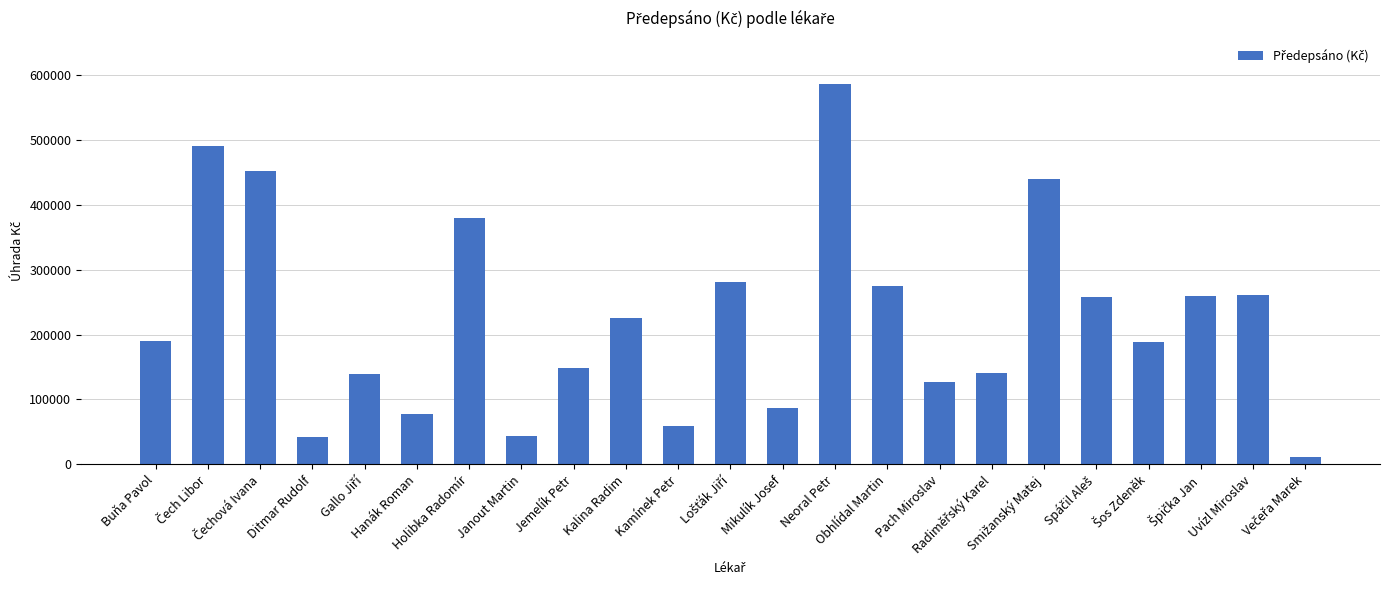

What is the difference between the maximum and minimum values?

574409.5